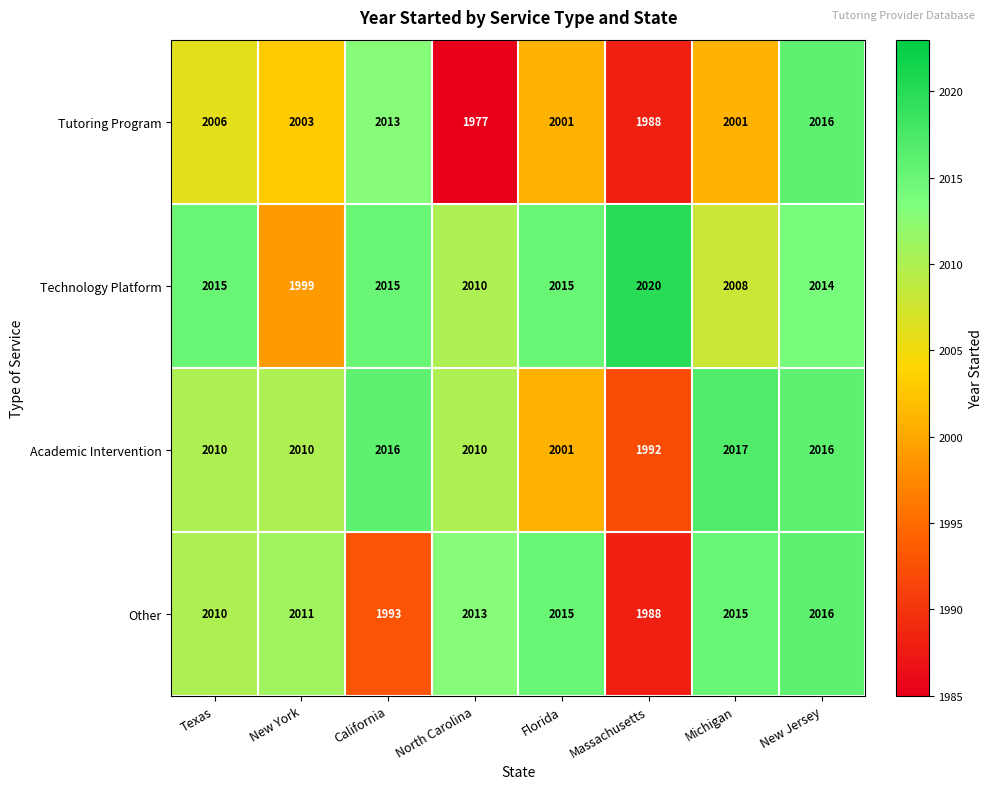

How many data points in Academic Intervention are less than 2010?

2